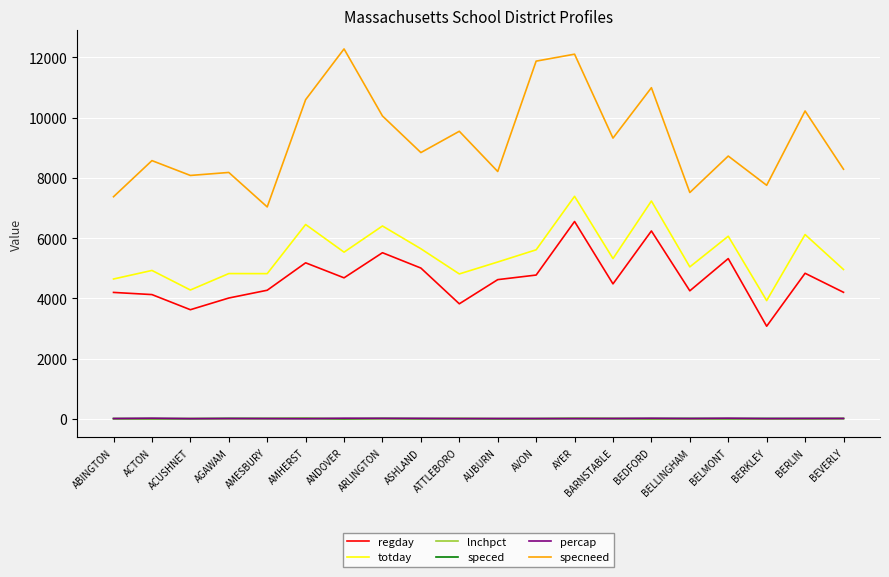

The totday series shows 7186.1 at ACTON. True or false?

False